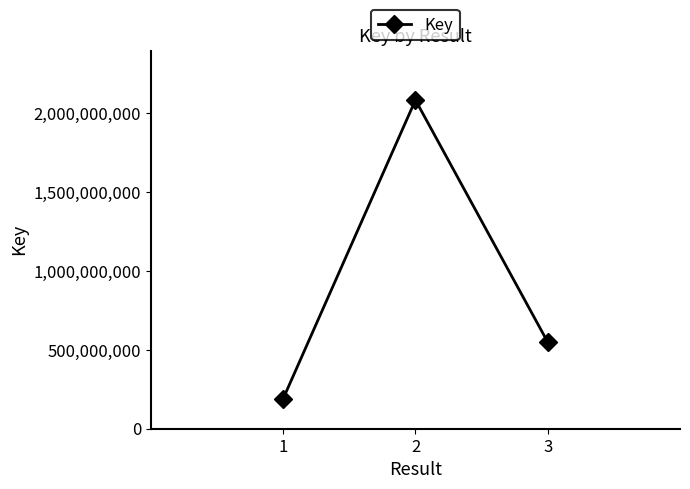

What is the smallest value displayed?

190840332